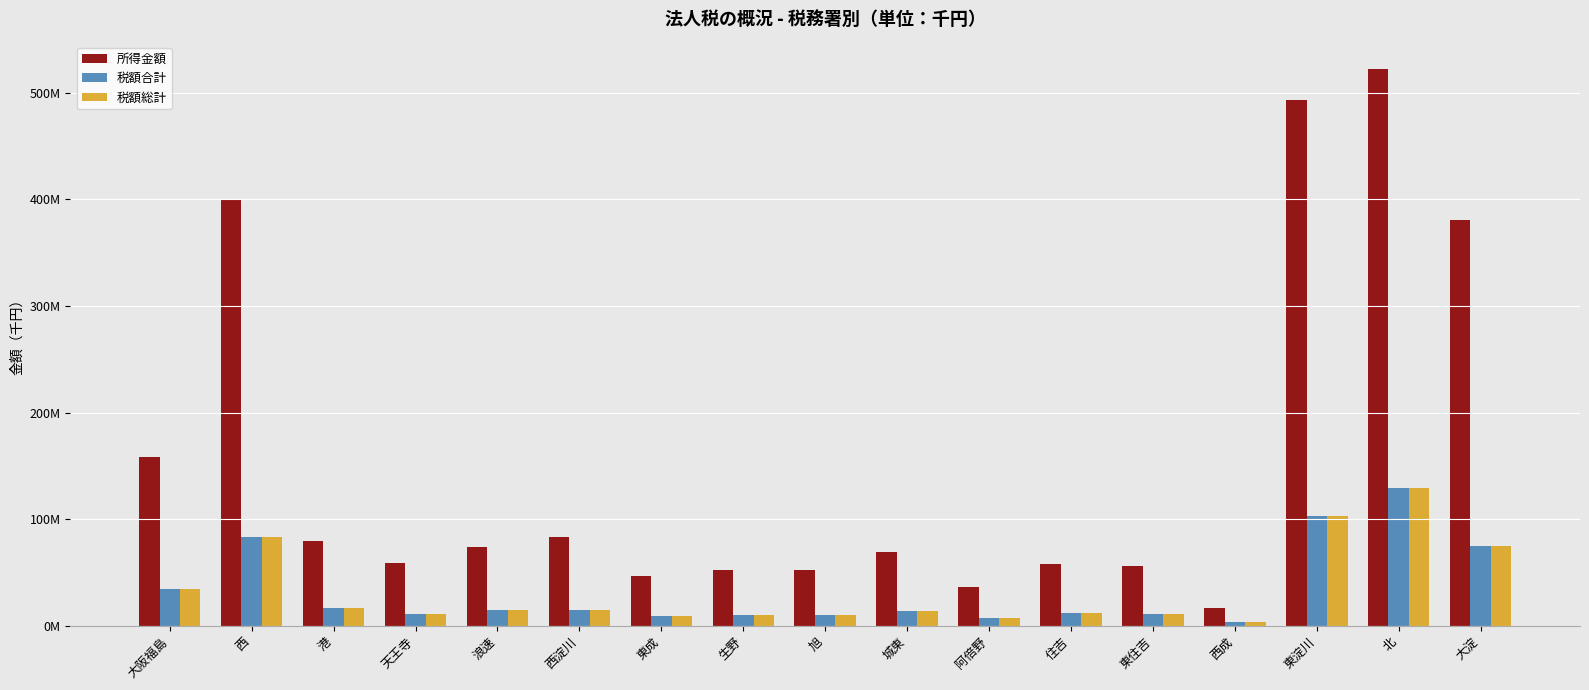

What are all the series names shown in the legend?

所得金額, 税額合計, 税額総計